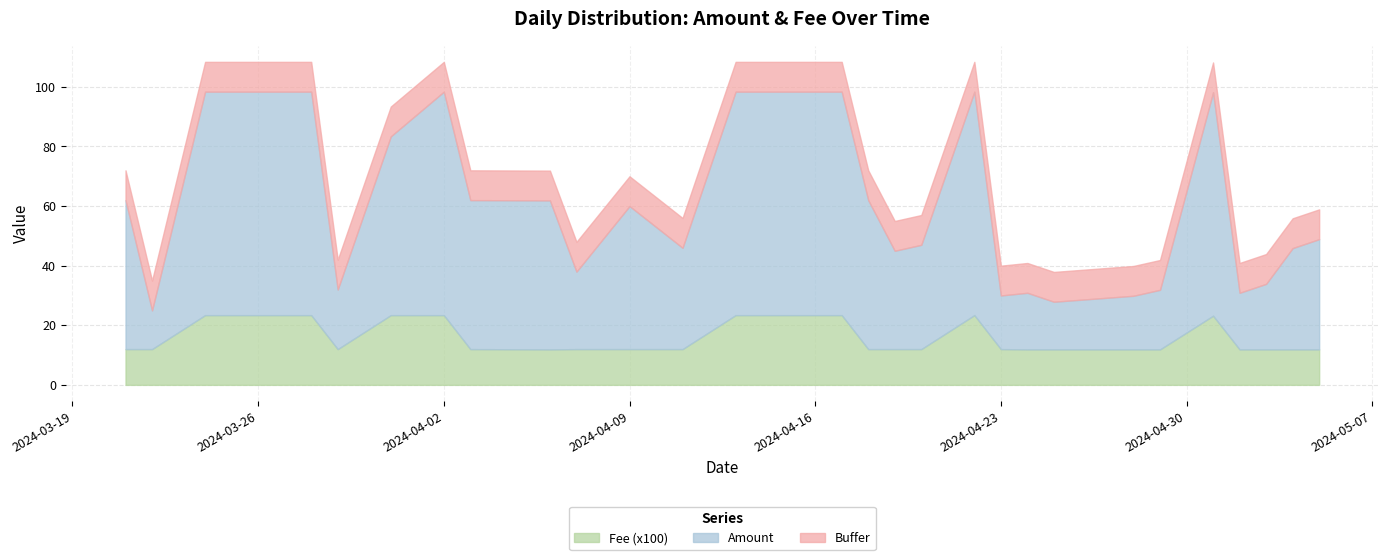

Reading left to right, extract all data points from this chart.

2024-03-21=72.0	2024-03-22=35.0	2024-03-24=108.4	2024-03-26=108.4	2024-03-28=108.4	2024-03-29=42.0	2024-03-31=93.4	2024-04-02=108.4	2024-04-03=72.0	2024-04-06=71.9	2024-04-07=48.0	2024-04-09=70.0	2024-04-11=56.0	2024-04-13=108.4	2024-04-16=108.4	2024-04-17=108.4	2024-04-18=72.0	2024-04-19=55.0	2024-04-20=57.0	2024-04-22=108.4	2024-04-23=40.0	2024-04-24=40.9	2024-04-25=37.9	2024-04-28=39.9	2024-04-29=41.9	2024-05-01=108.2	2024-05-02=40.9	2024-05-03=43.9	2024-05-04=55.9	2024-05-05=58.9